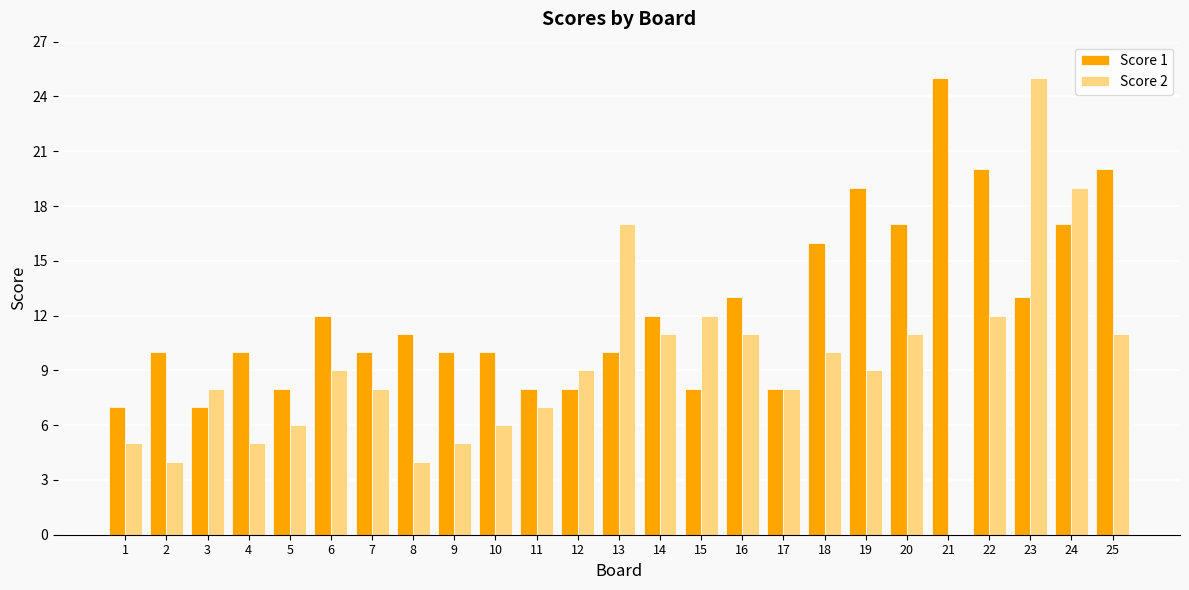

How many categories are shown in the chart?

25